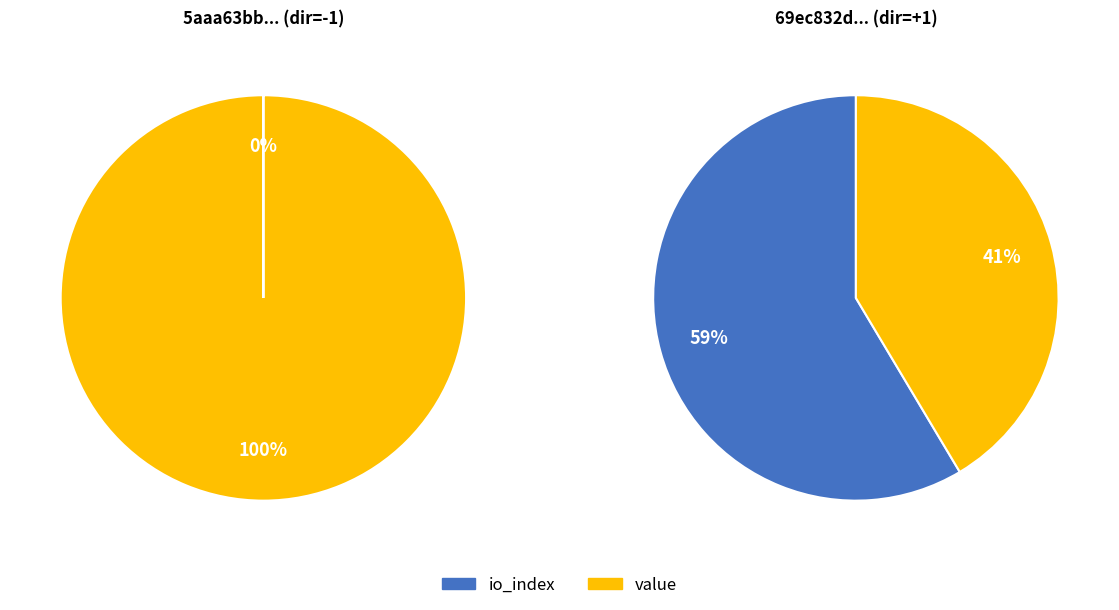

To the nearest percent, what is the difference between the largest and smallest slice percentages?

100%